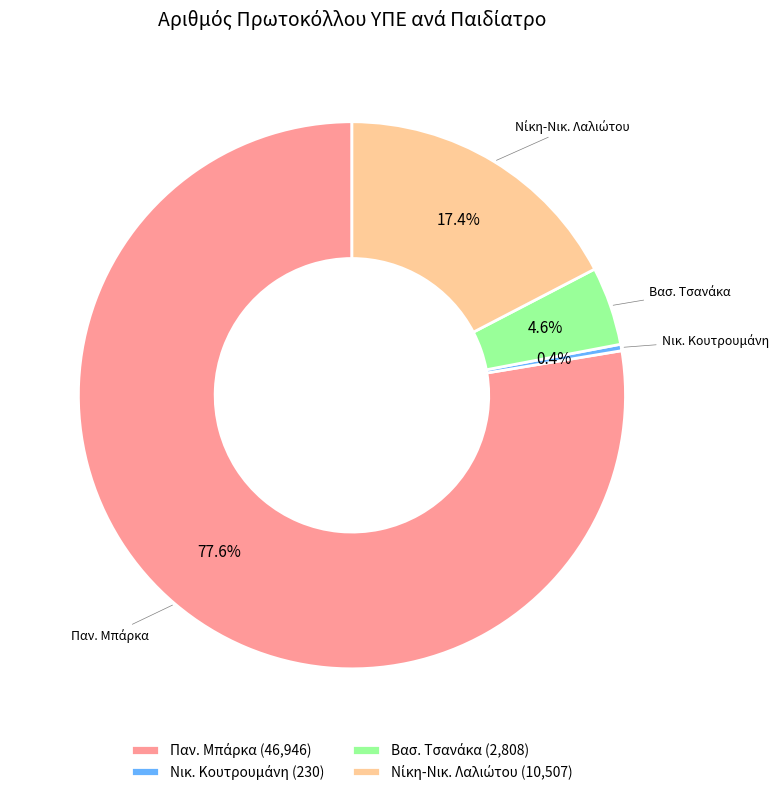

Does any single category account for the majority?

Yes